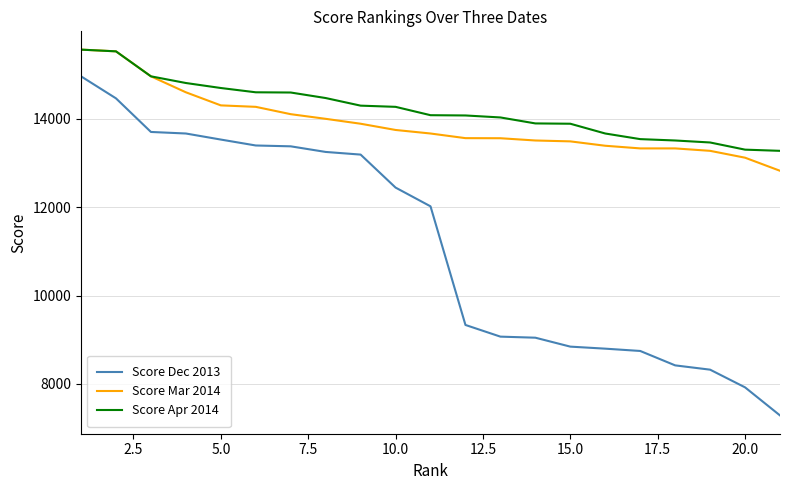

Which series has the largest range (max minus min)?

Score Dec 2013